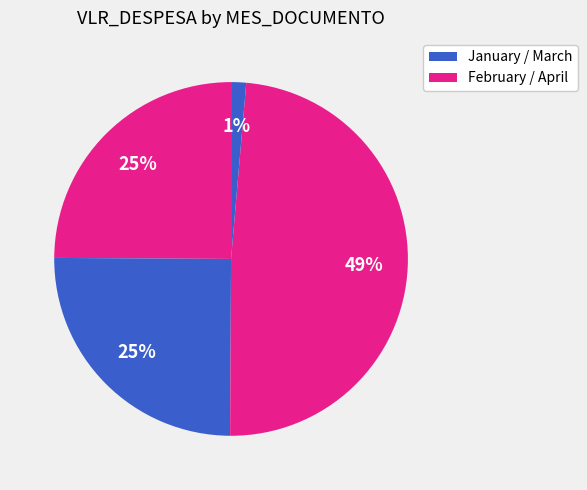

How many segments does this pie chart have?

4